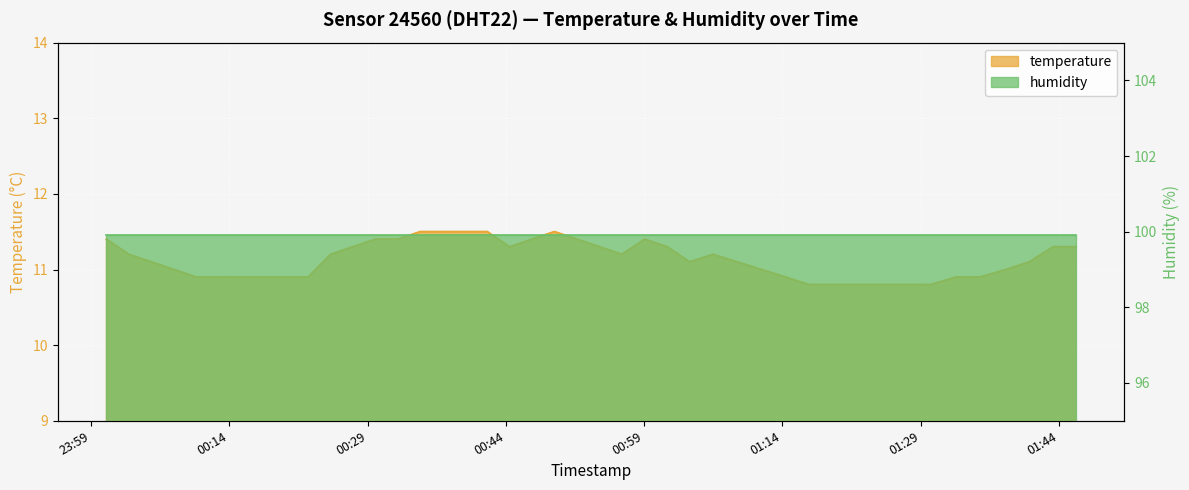

What is the label of the 20th point from the left?

2023-04-29T00:46:50